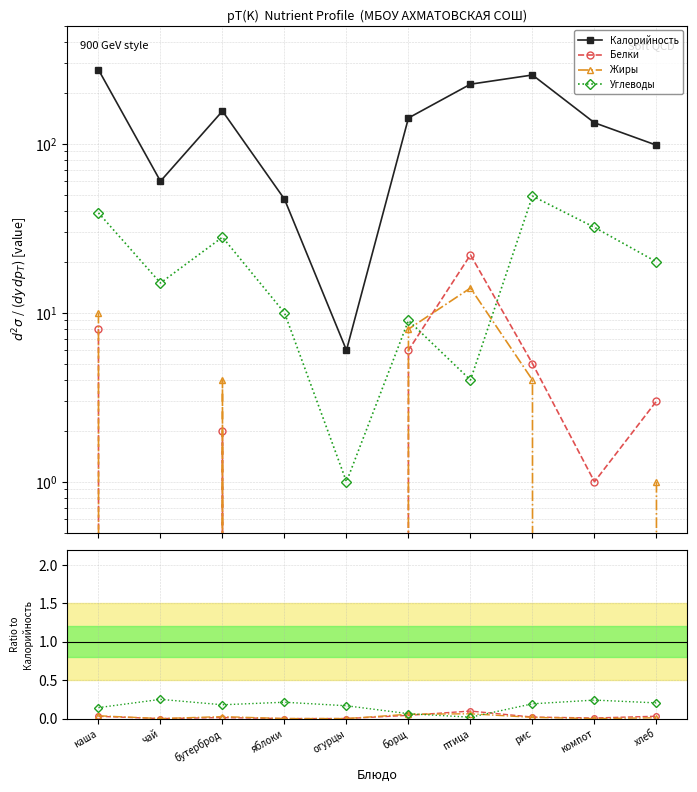

How many lines are shown in the chart?

4